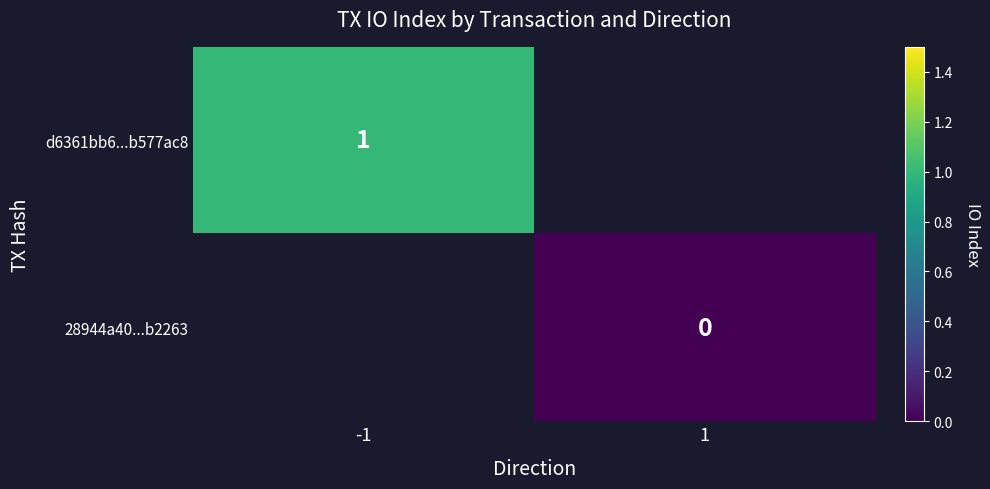

The d6361bb6...b577ac8 series shows 1 at -1. True or false?

True